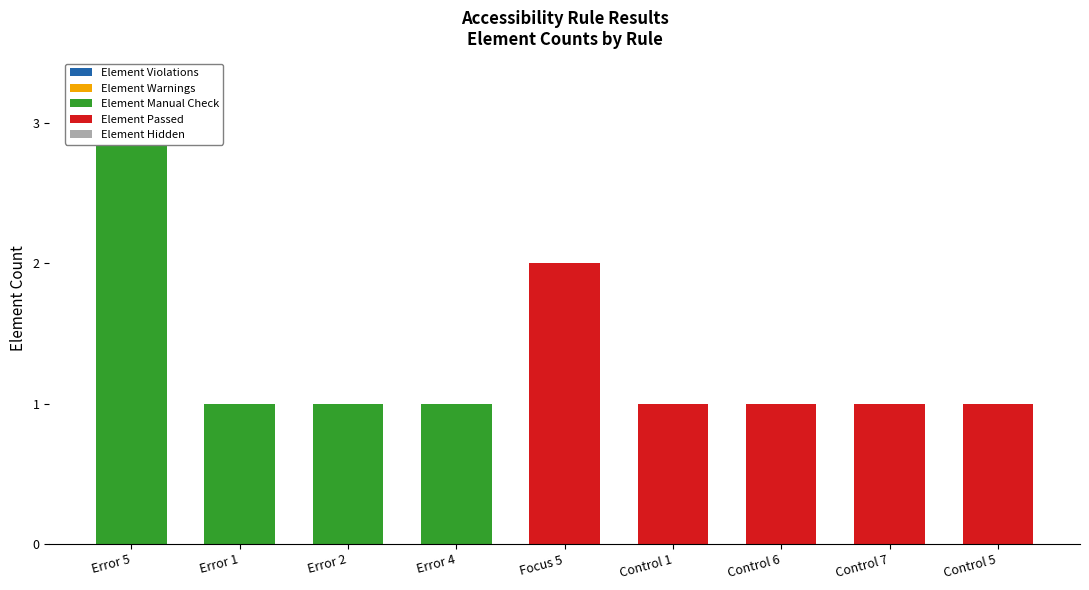

Which series has the largest total across all categories?

Element Manual Check